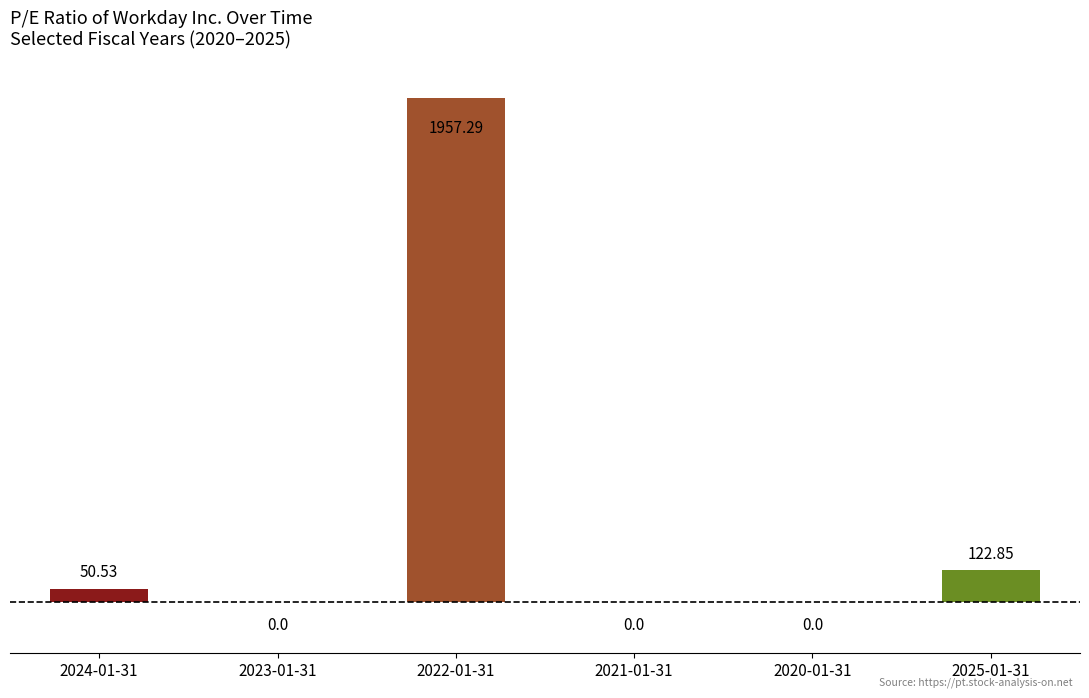

Between 2020-01-31 and 2024-01-31, which is larger?

2024-01-31